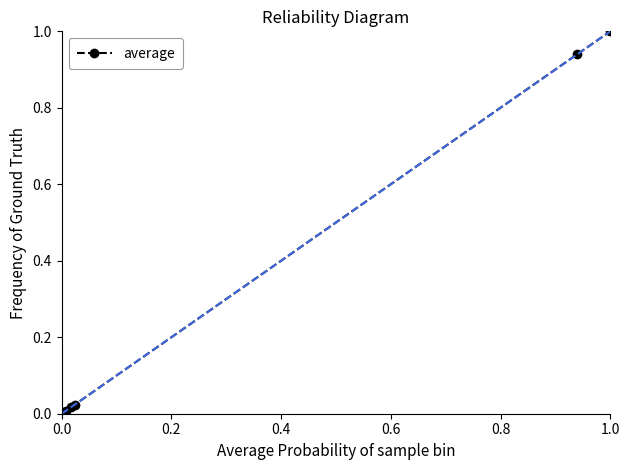

How many lines are shown in the chart?

1